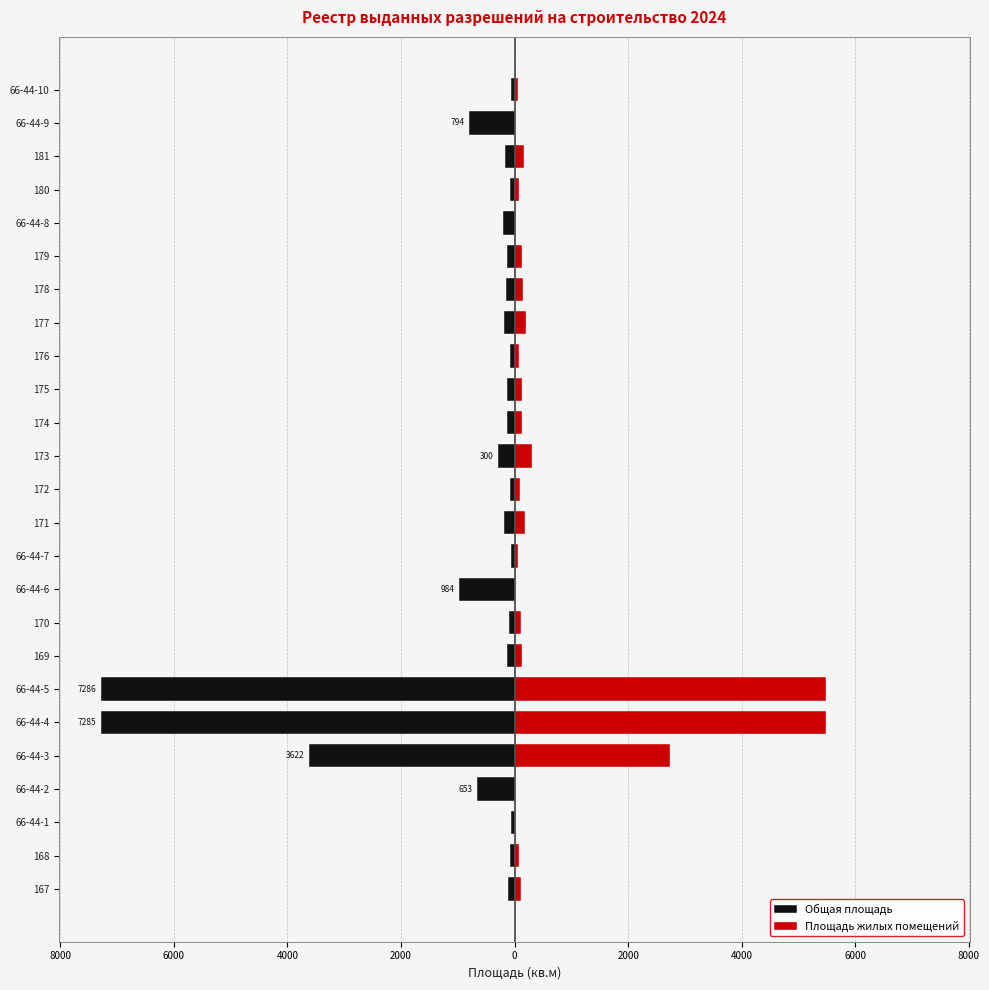

Which series has the widest spread of values?

Общая площадь